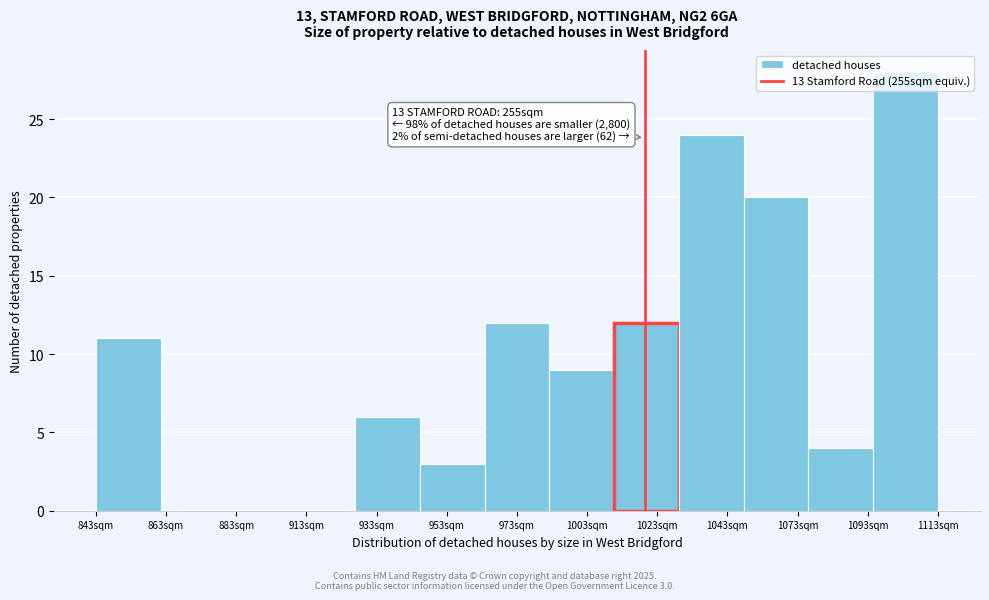

What is the sum of all values?

129